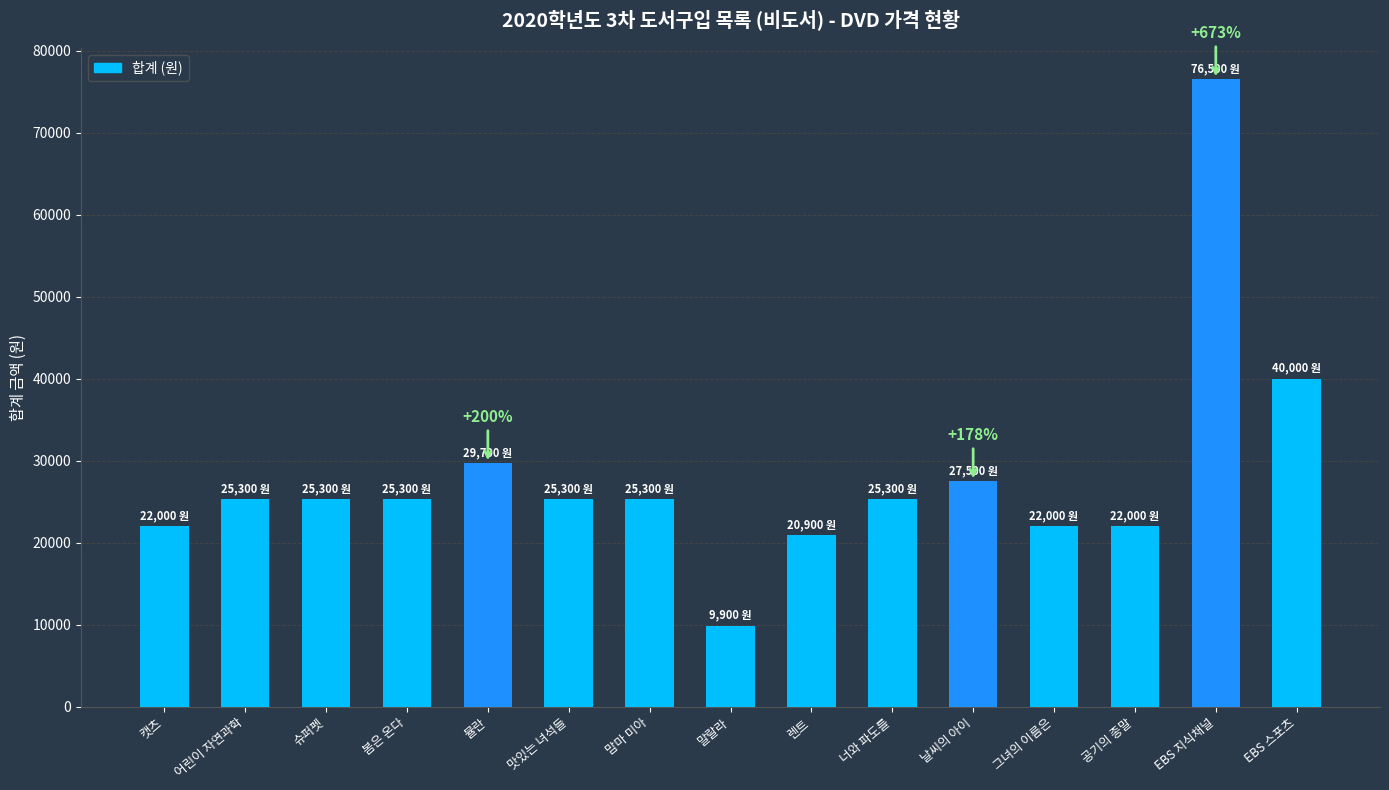

What is the approximate value at 그녀의 이름은?

22000